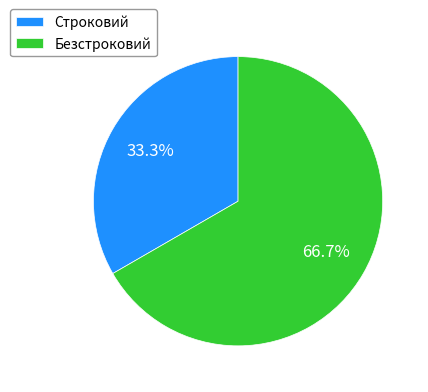

To the nearest percent, what is the average slice percentage?

50%